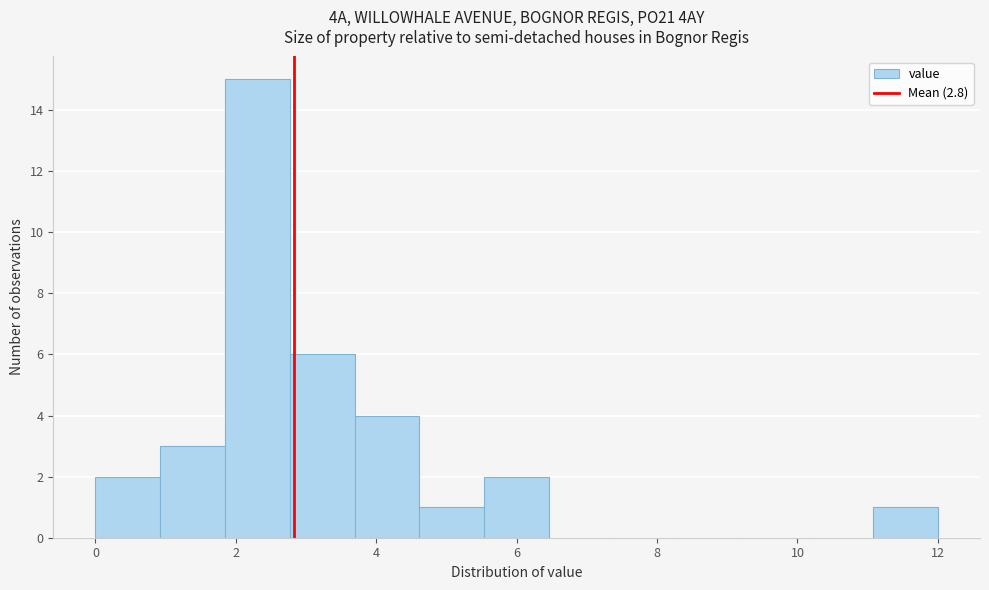

Which range on the x-axis has the tallest bar?

1.8 to 2.8